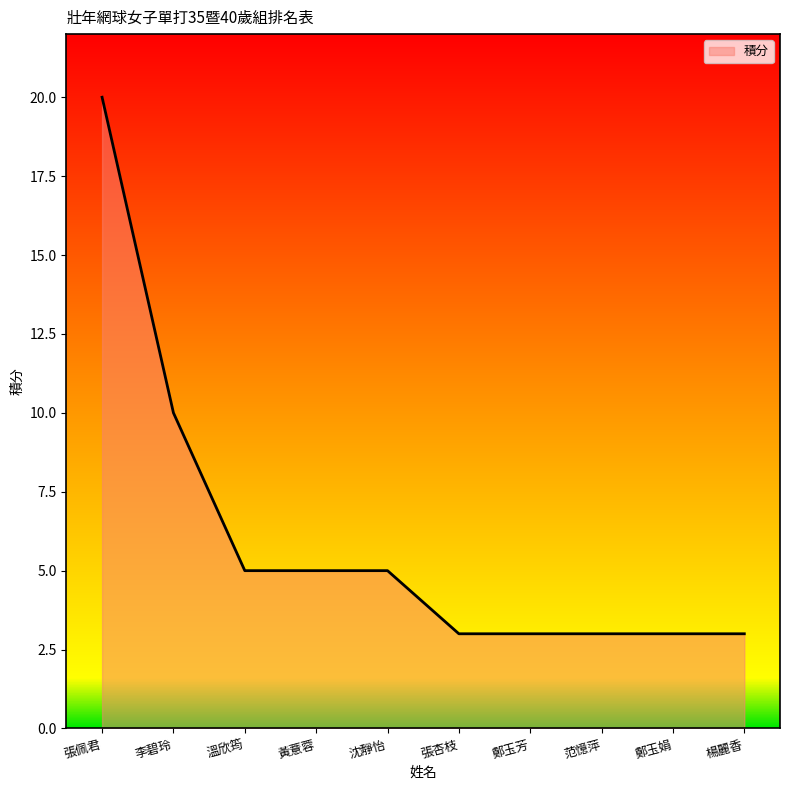

What is the maximum value shown in the chart?

20